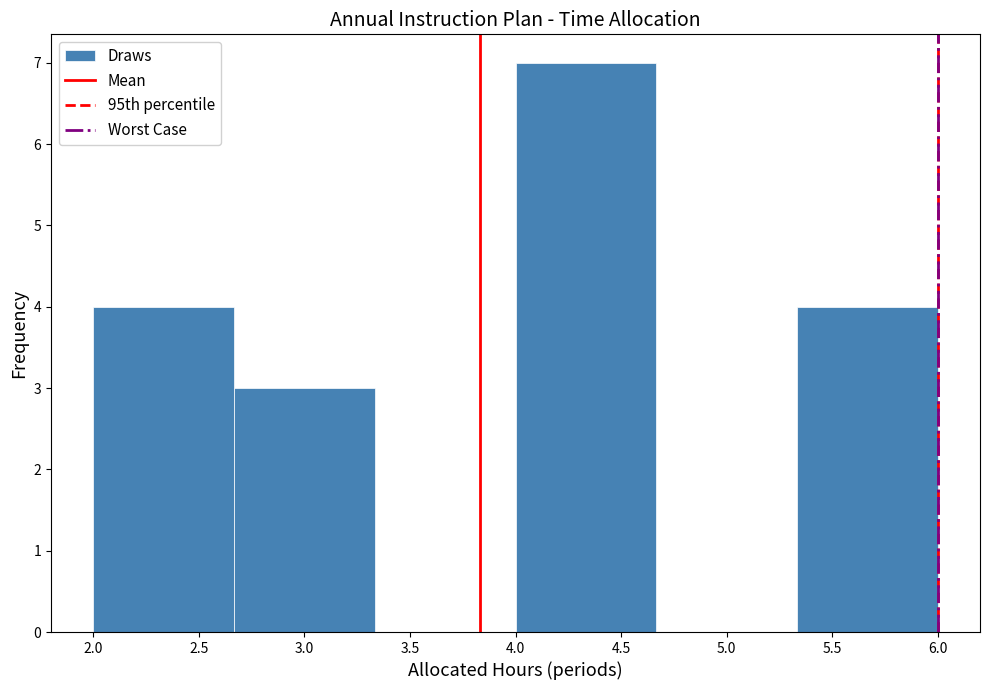

Over which range of the x-axis is the bar tallest?

4.00 to 4.65